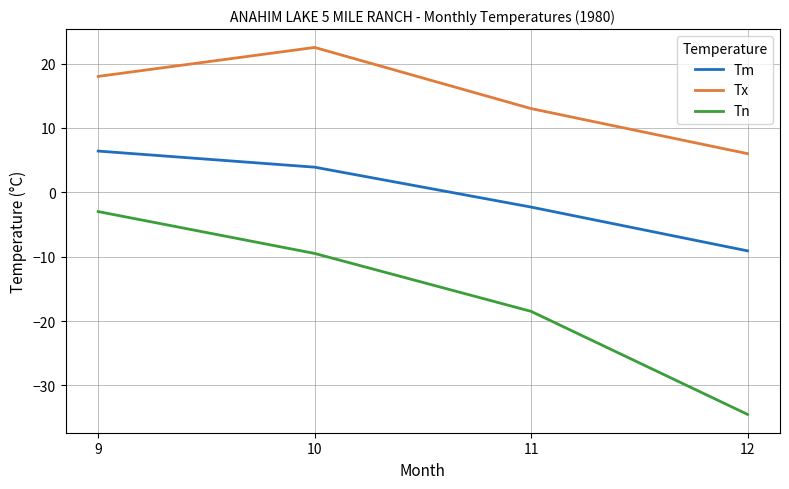

Which series changed the most between 10 and 11?

Tx